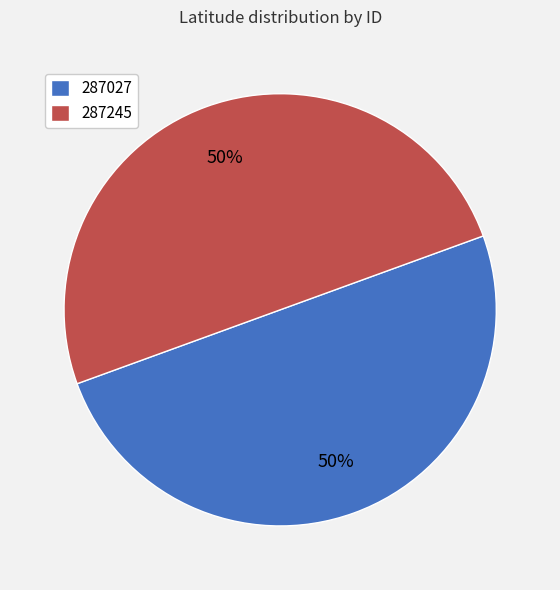

What is the ratio of the value at 287027 to the value at 287245?

1.0